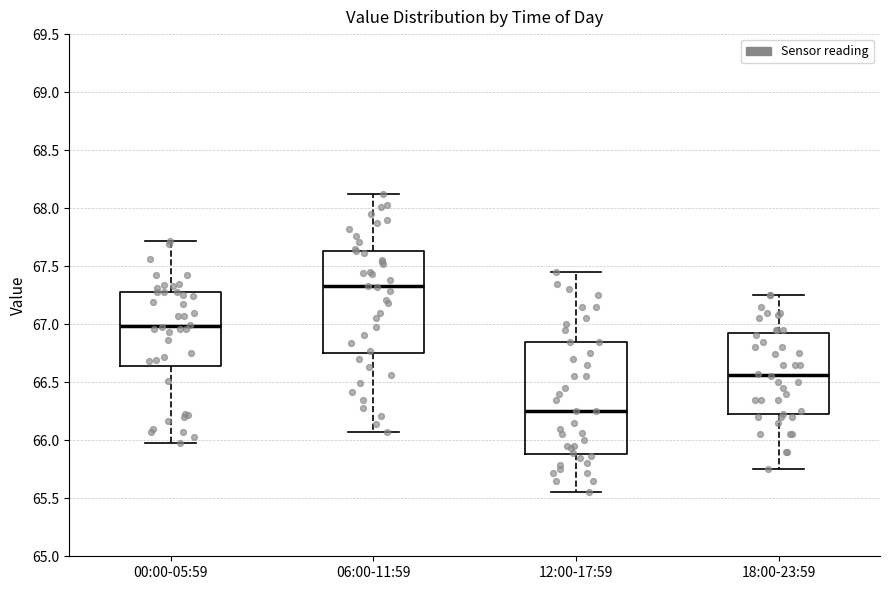

Which box has the lowest median line?

12:00-17:59